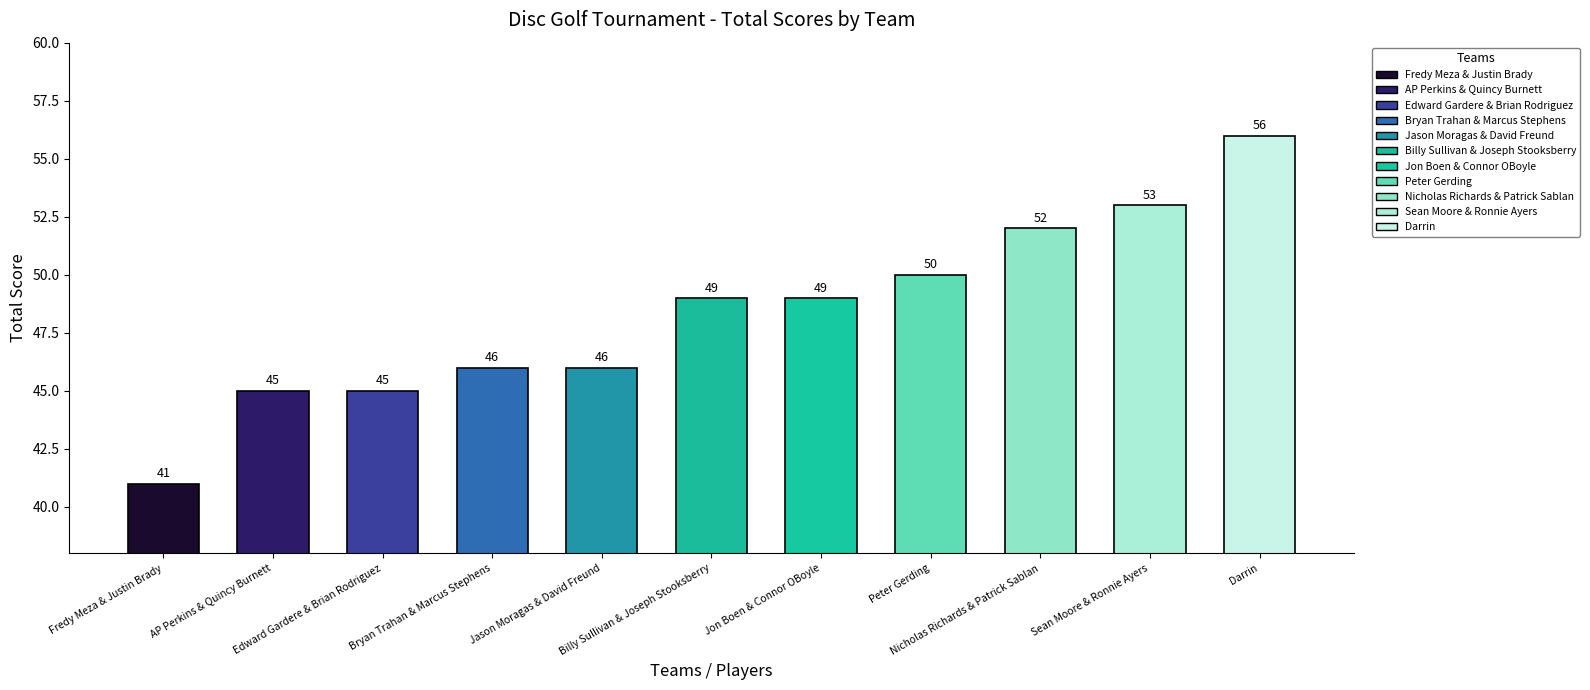

At which category does the chart reach its peak across all series?

Darrin